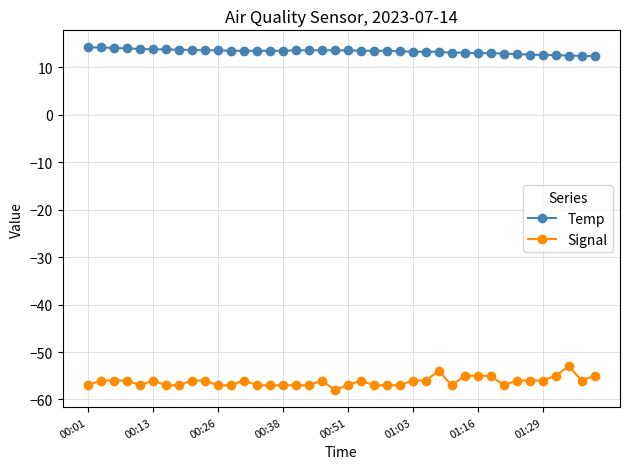

What is the difference between the maximum and minimum values in the Temp series?

1.8